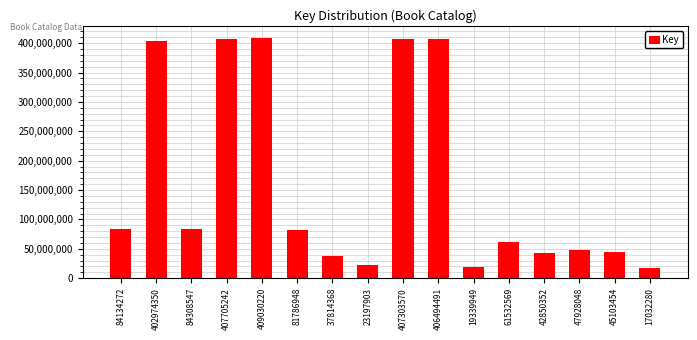

The value at 81786948 is 119282336. True or false?

False